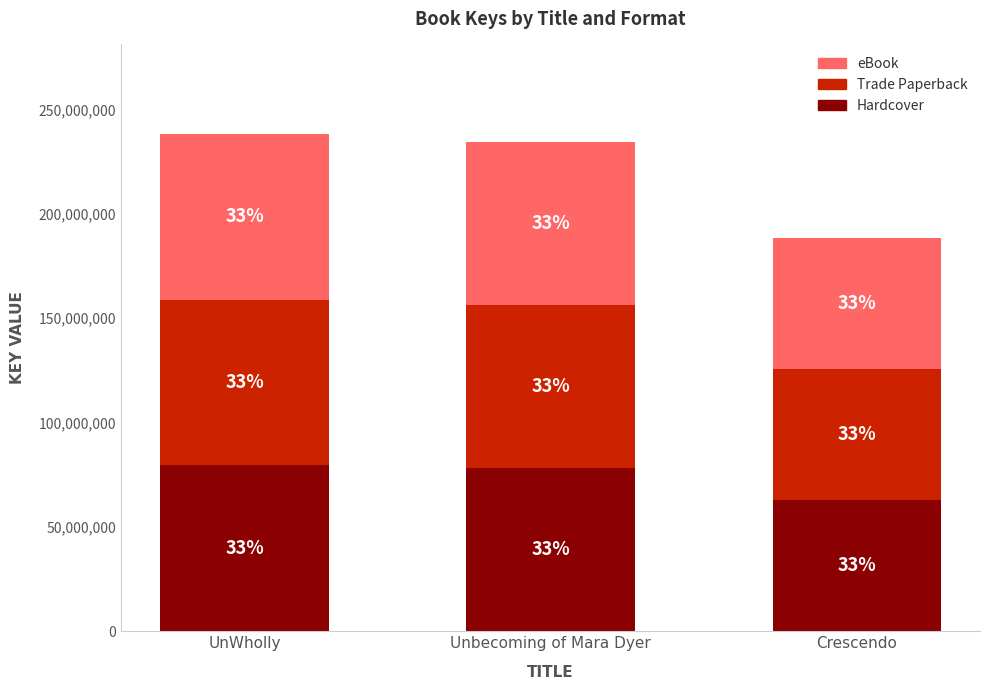

What is the approximate value of Hardcover at Unbecoming of Mara Dyer?

78193520